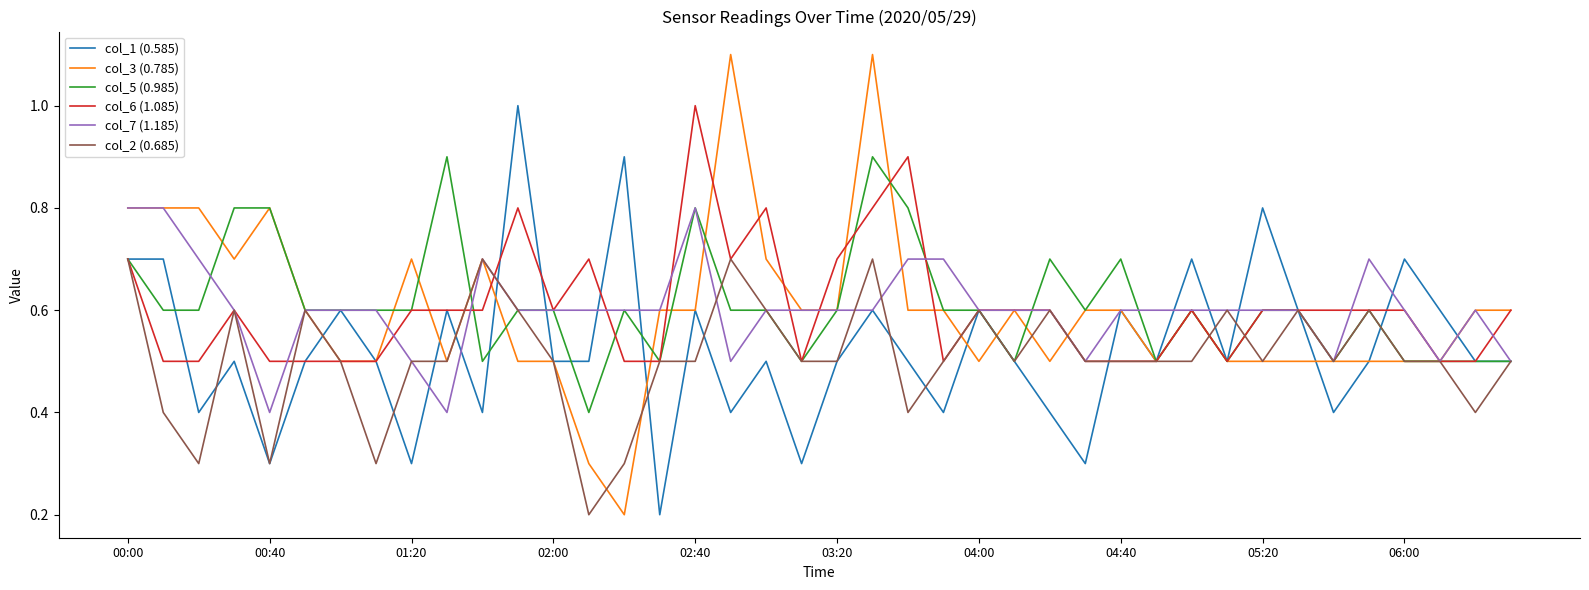

Which series has the largest range (max minus min)?

col_3 (0.785)